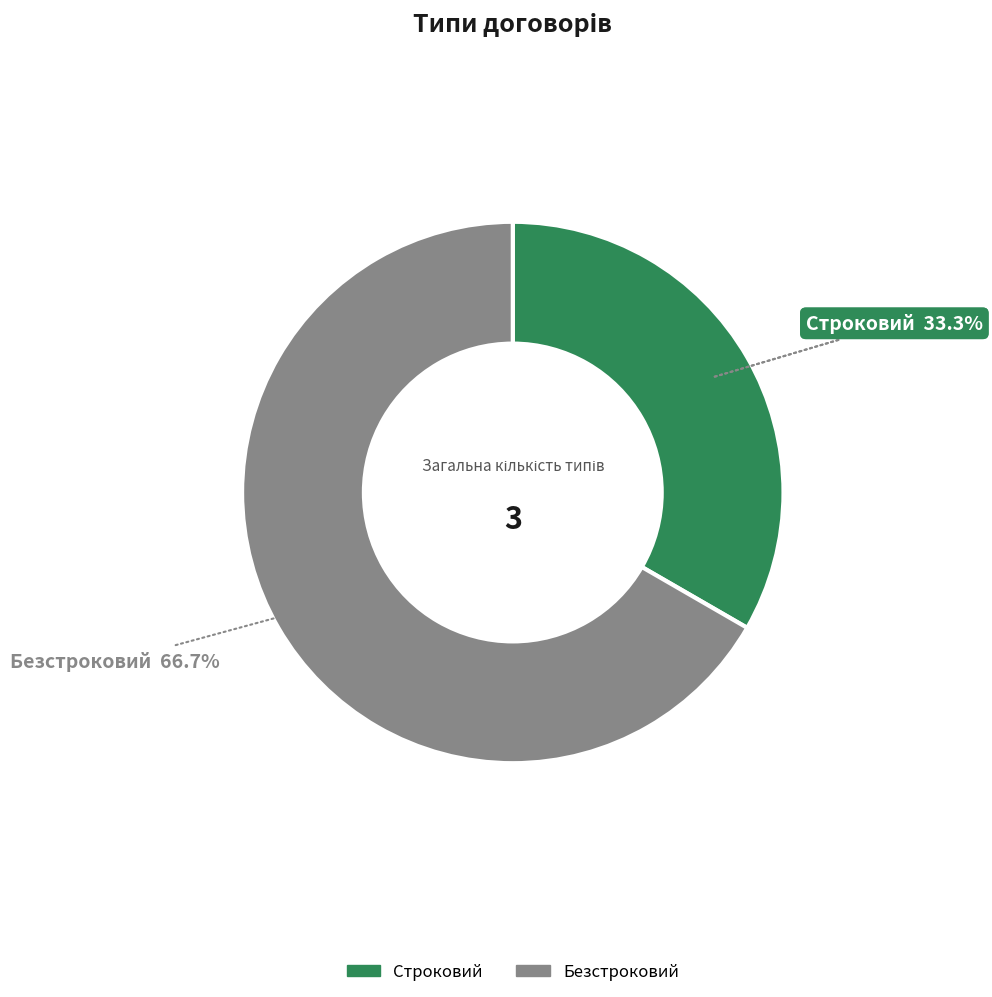

What is the largest slice in the pie chart?

Безстроковий